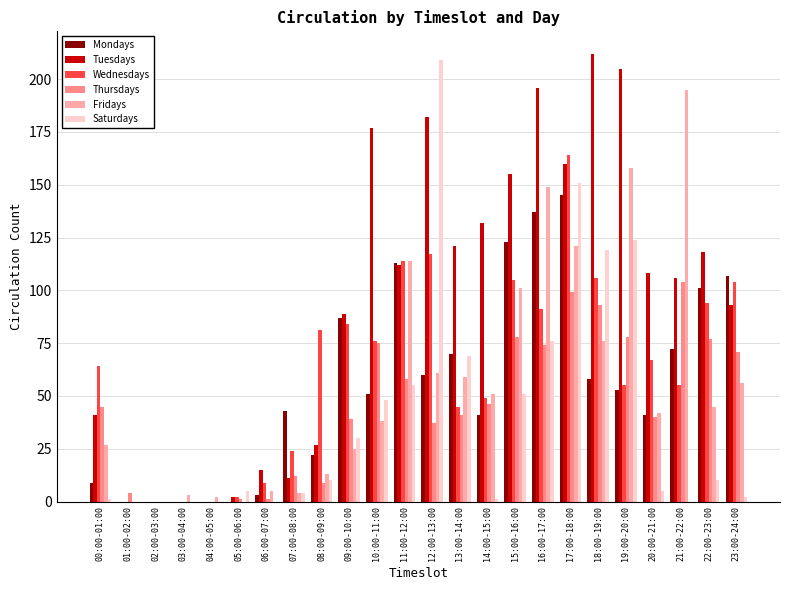

Read the Tuesdays value at 11:00-12:00, to the nearest 10.

110